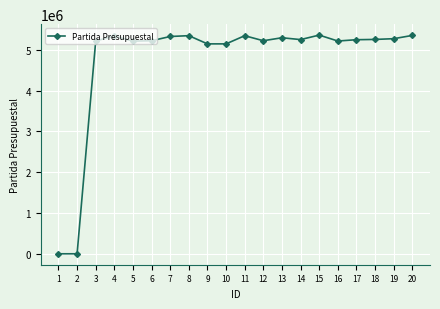

The value at 11 is 5344011. True or false?

True